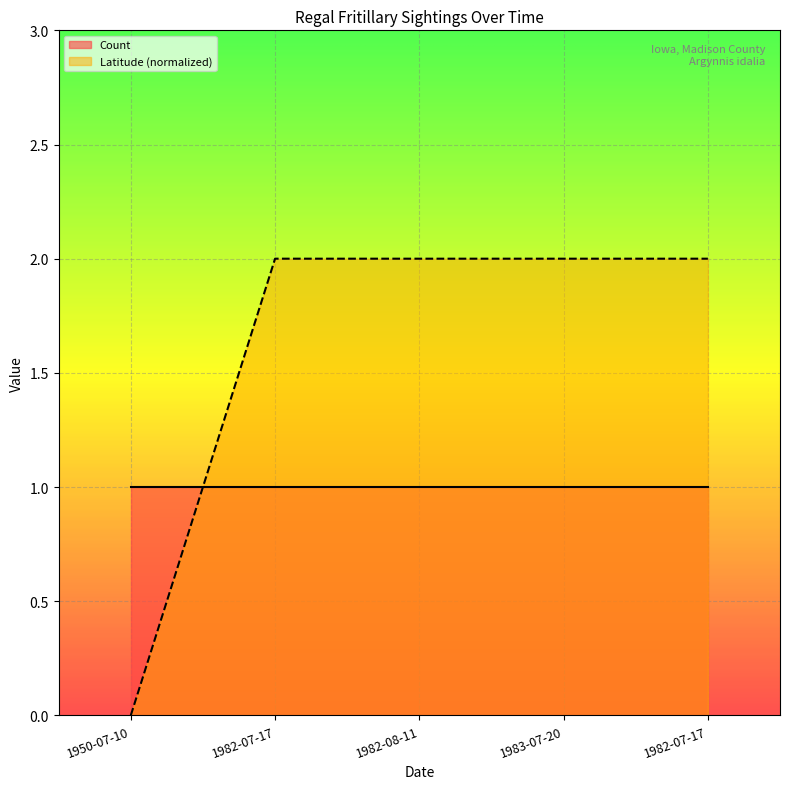

True or false: the data shows 3 at 1983-07-20.

False